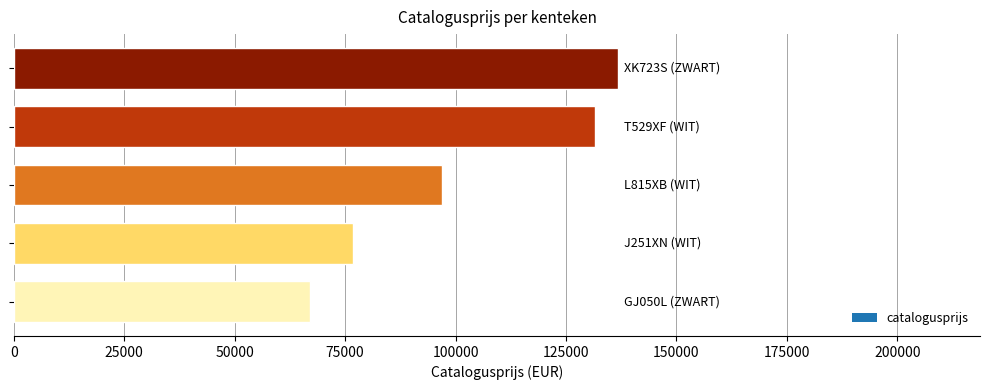

Reading top to bottom, transcribe all the data shown in this chart.

136710	131611	96986	76887	66991